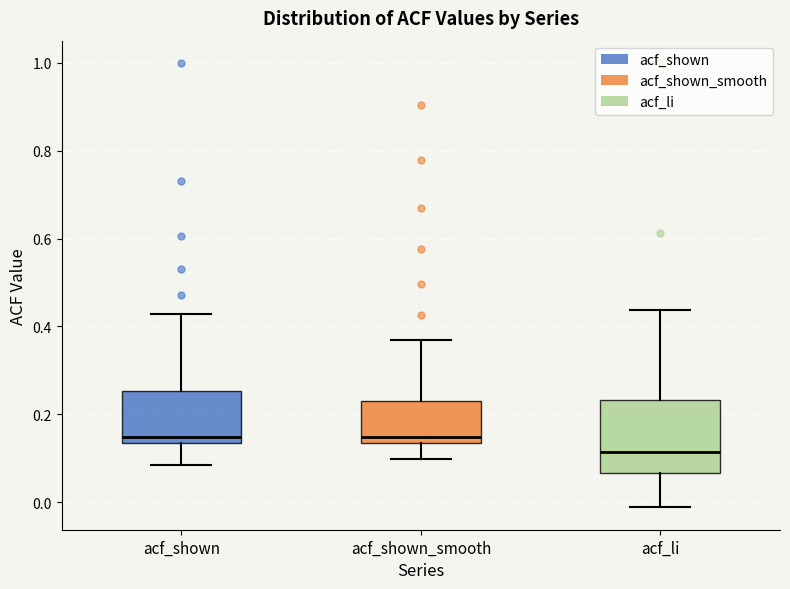

Reading left to right, read every box against the y-axis: the position of its median line, the range the box covers, and the ends of its whiskers. The values are not printed on the chart, so give them approximately, as read against the axis.

acf_shown: median 0.14 (just above the box's lower edge), box 0.14 to 0.26, whiskers 0.08 to 0.42
acf_shown_smooth: median 0.14 (just above the box's lower edge), box 0.14 to 0.24, whiskers 0.10 to 0.38
acf_li: median 0.12, box 0.06 to 0.24, whiskers -0.02 to 0.44